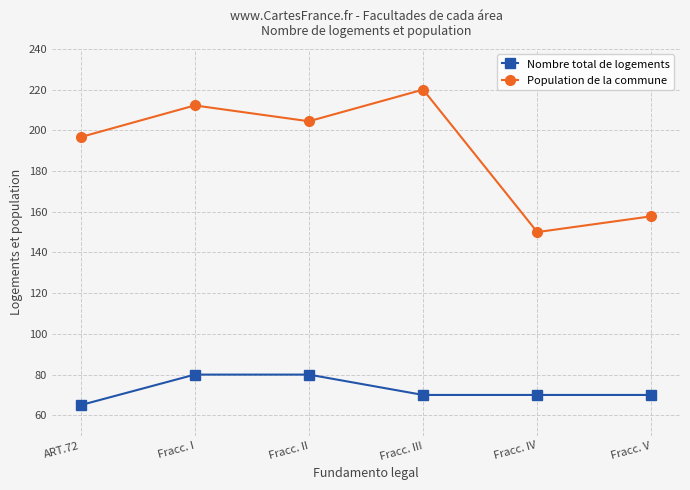

Which series has the largest total across all categories?

Population de la commune